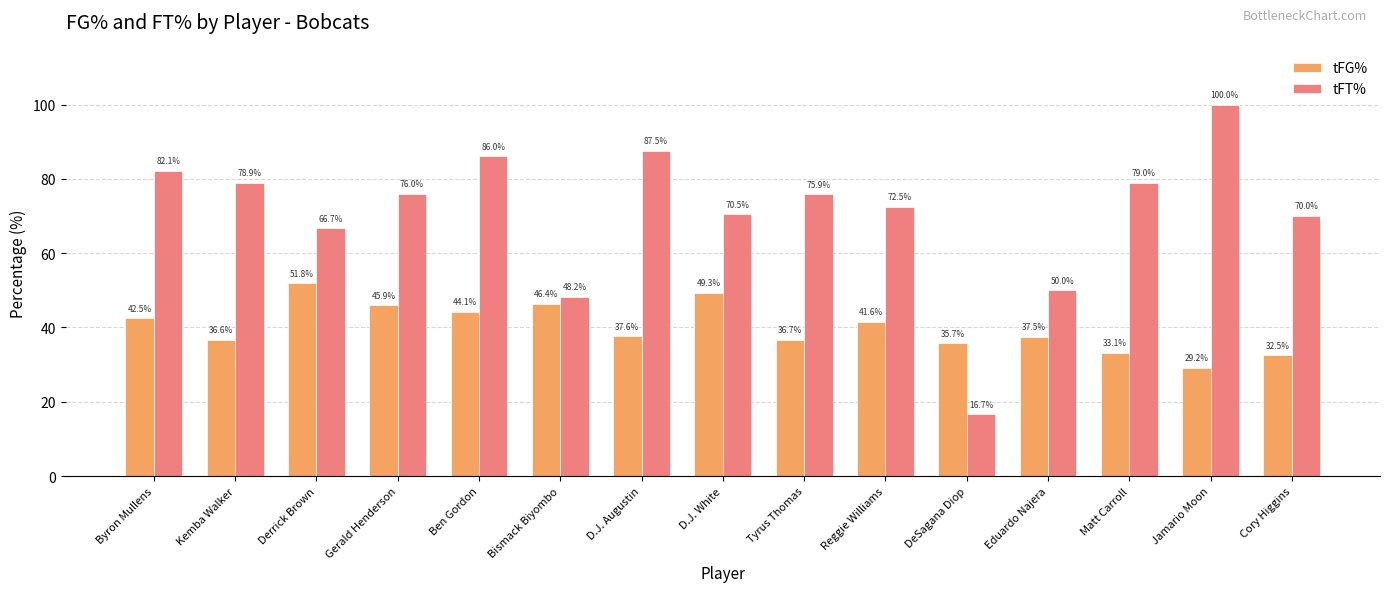

Does the chart contain stacked bars?

No